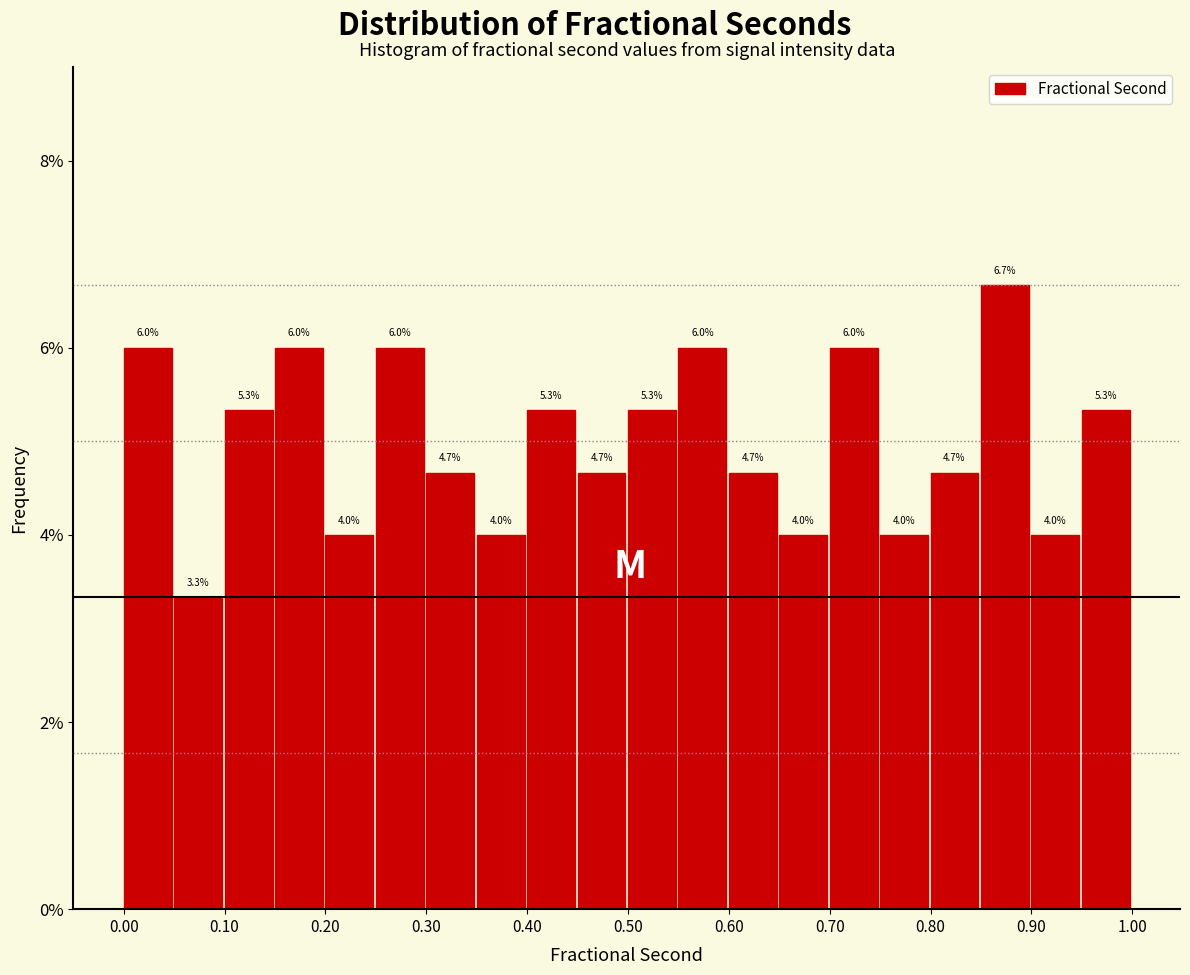

Over which range of the x-axis is the bar tallest?

0.85 to 0.90